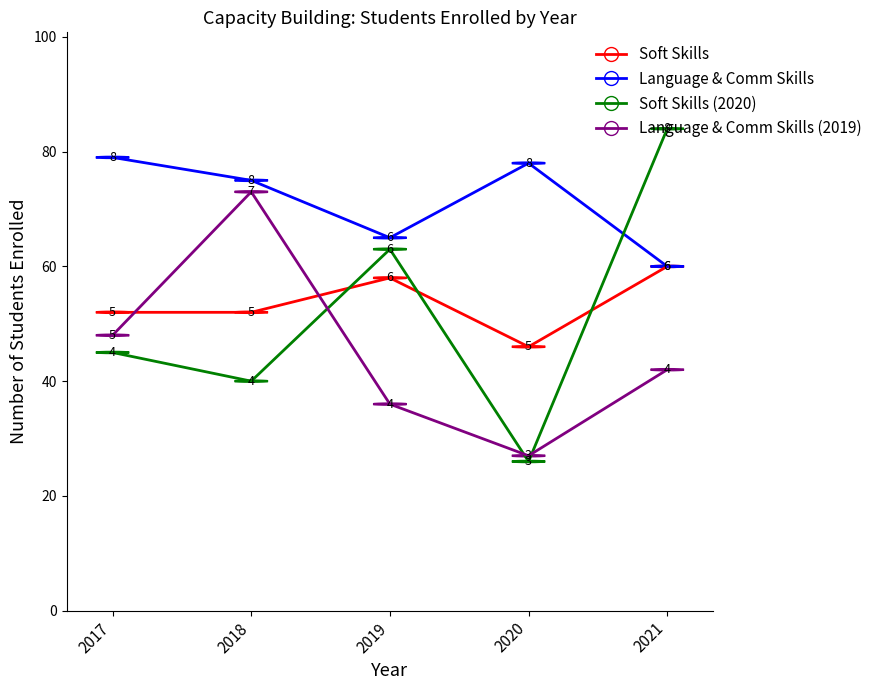

True or false: Soft Skills has a value of 34 at 2018.

False